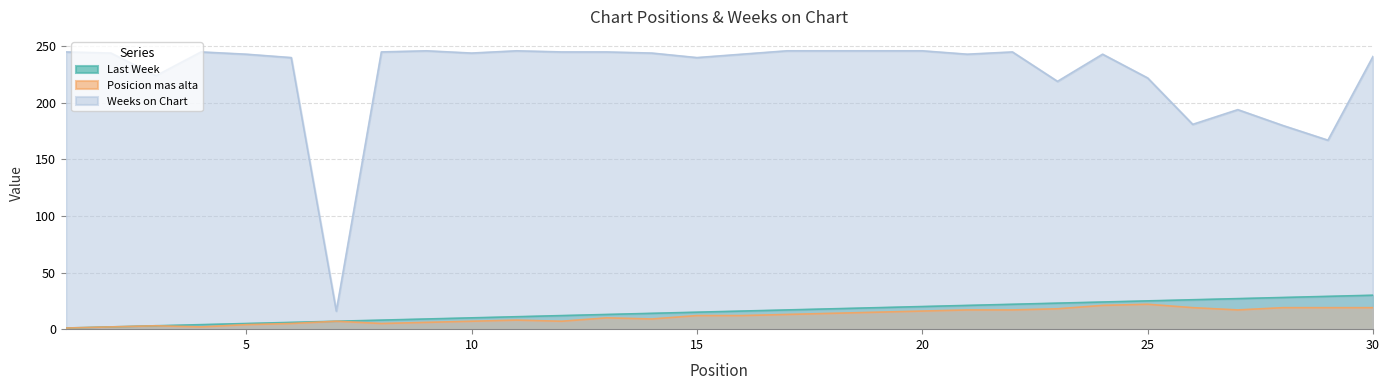

Is it true that Weeks on Chart equals 57 at 6?

False